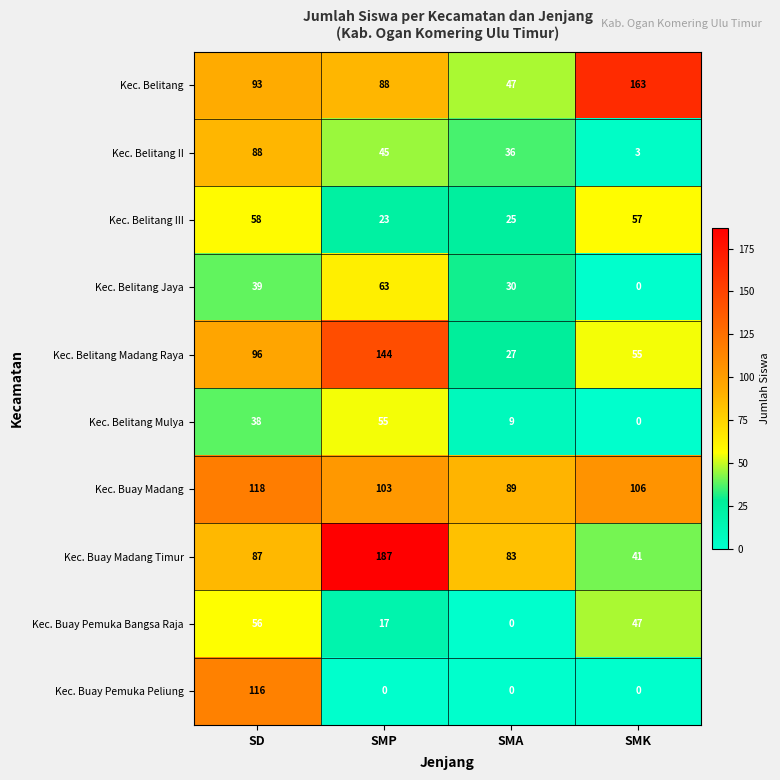

At SD, list the series in order from largest to smallest.

Kec. Buay Madang, Kec. Buay Pemuka Peliung, Kec. Belitang Madang Raya, Kec. Belitang, Kec. Belitang II, Kec. Buay Madang Timur, Kec. Belitang III, Kec. Buay Pemuka Bangsa Raja, Kec. Belitang Jaya, Kec. Belitang Mulya